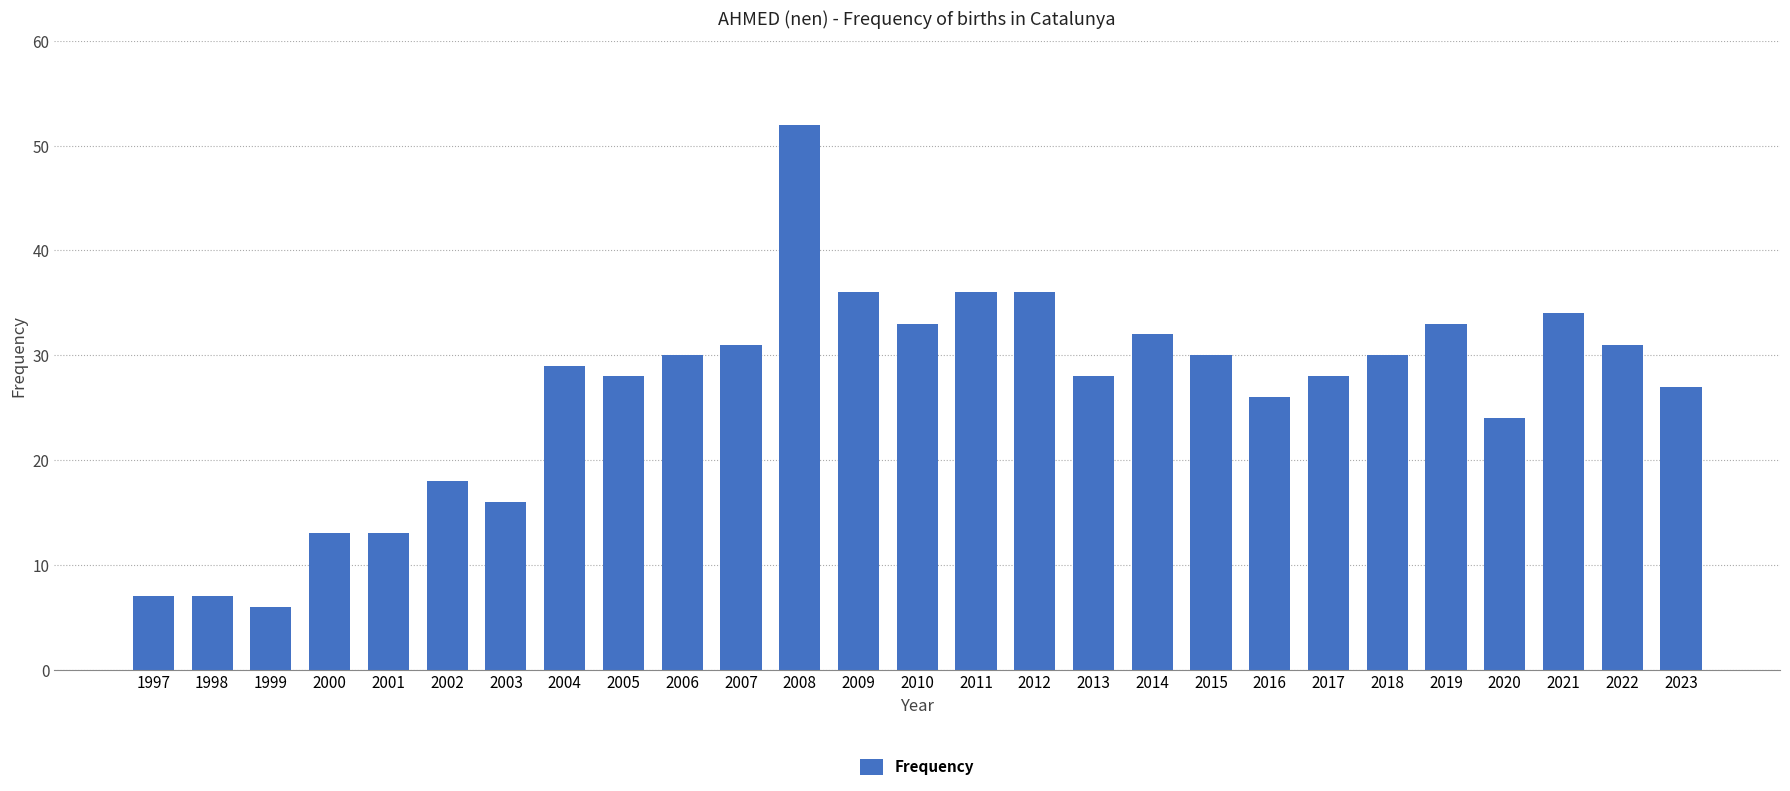

Reading left to right, list all the values displayed in this chart.

1997=7	1998=7	1999=6	2000=13	2001=13	2002=18	2003=16	2004=29	2005=28	2006=30	2007=31	2008=52	2009=36	2010=33	2011=36	2012=36	2013=28	2014=32	2015=30	2016=26	2017=28	2018=30	2019=33	2020=24	2021=34	2022=31	2023=27